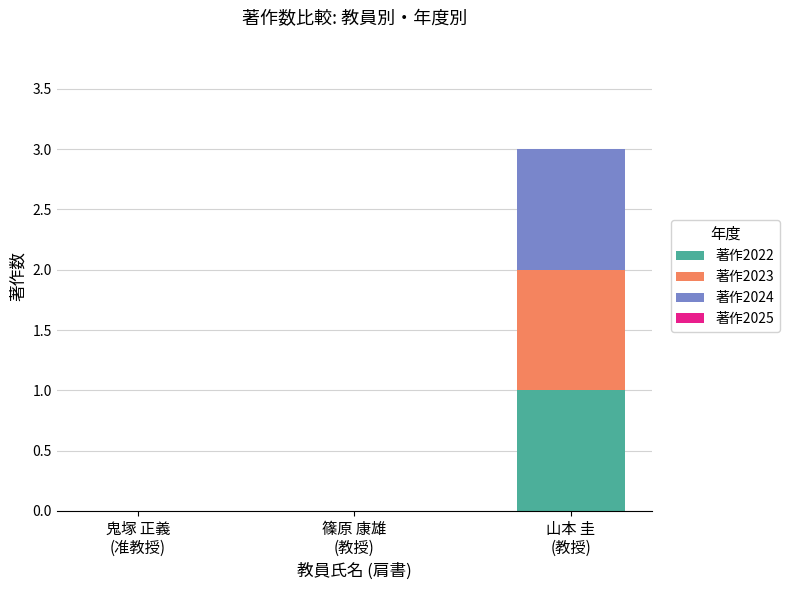

Are the bars grouped side by side (vs. stacked)?

No